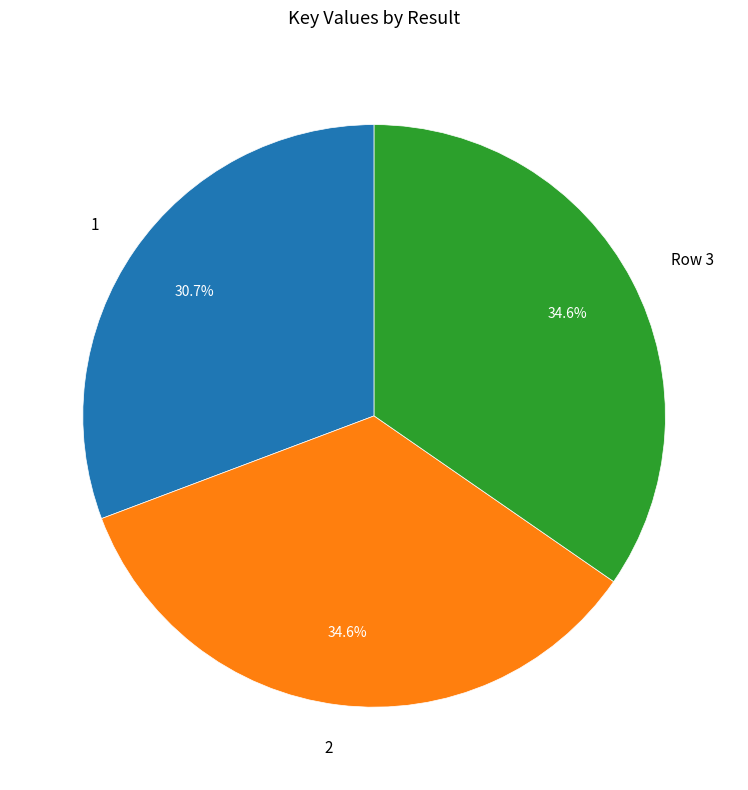

Does 1 represent more than half of the total?

No